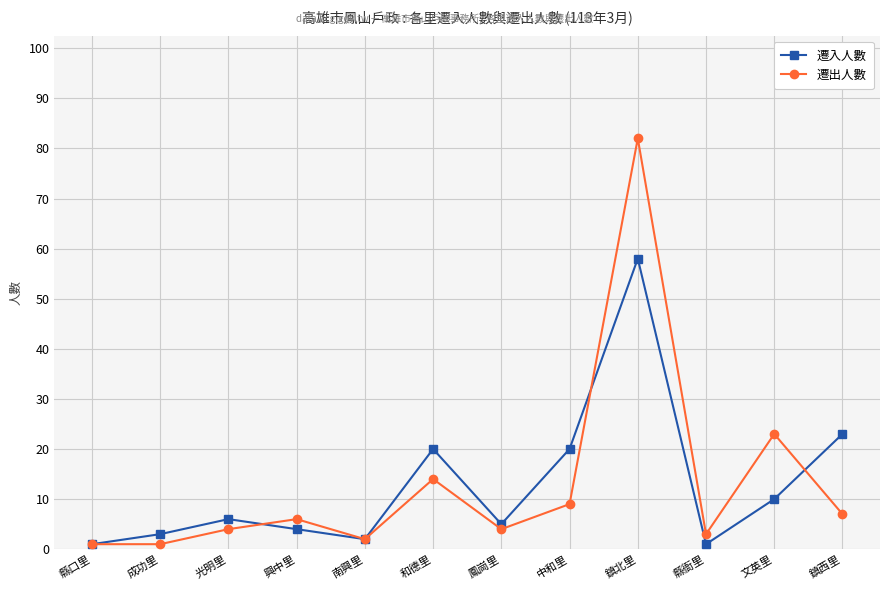

What is the highest value of the 遷入人數 series?

58